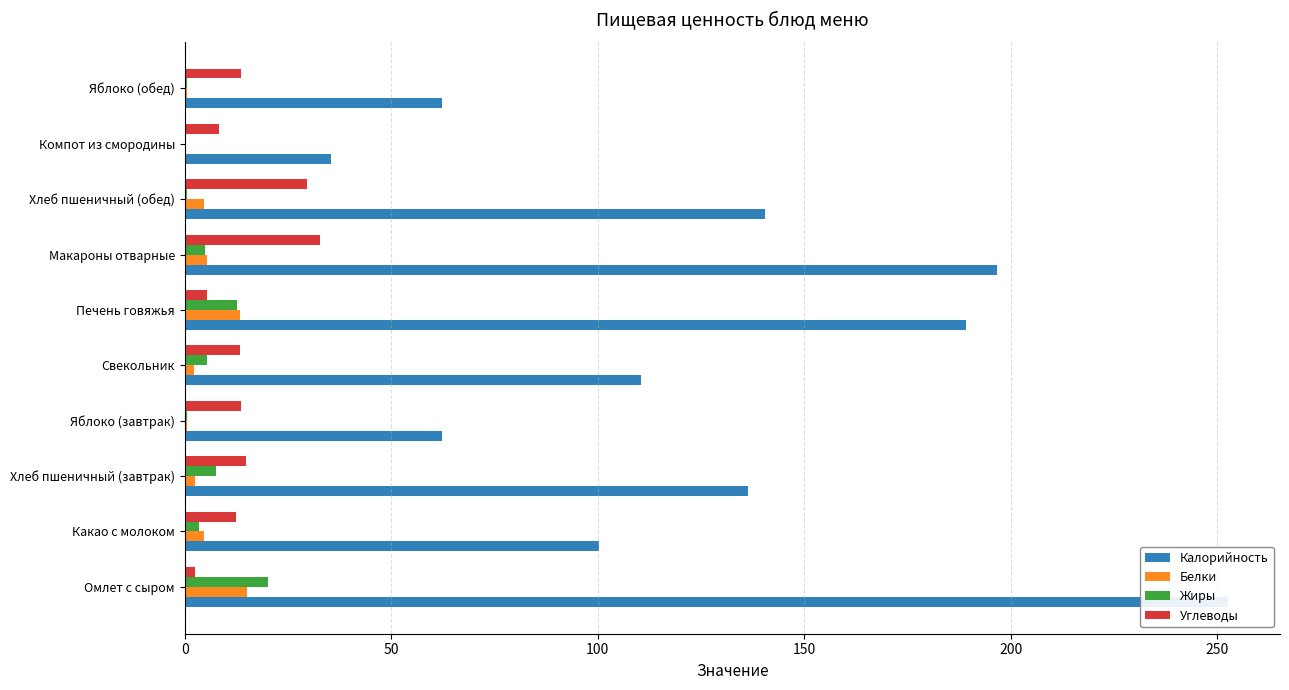

What is the smallest value displayed?

0.1